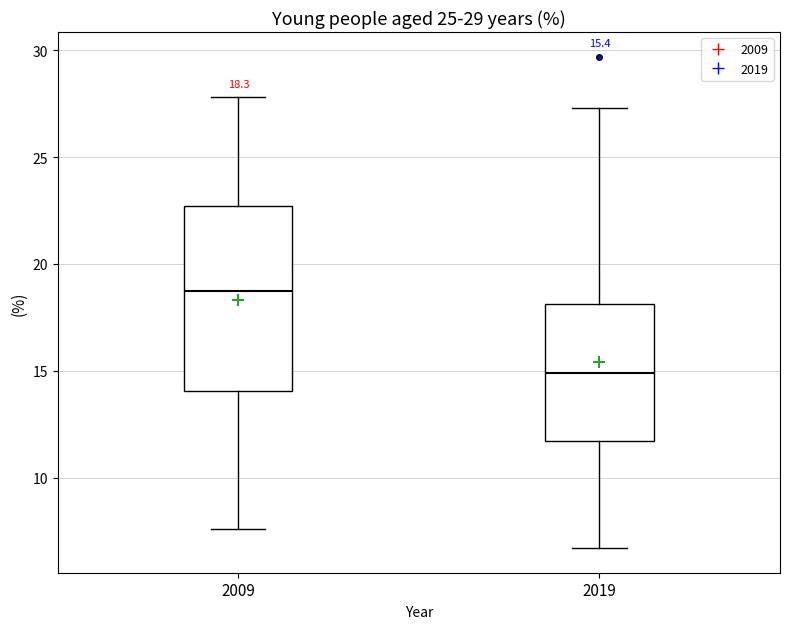

Comparing the boxes themselves (not the whiskers), which one is the tallest?

2009